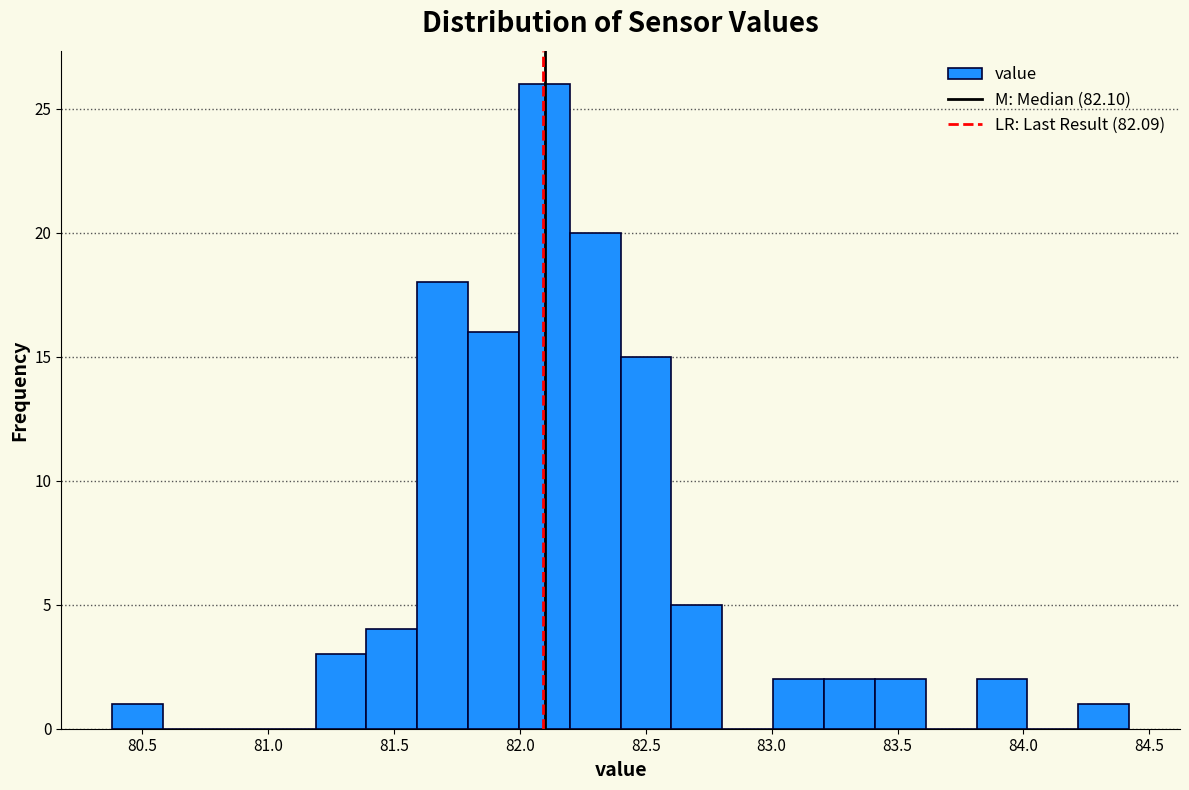

Over which range of the x-axis is the bar tallest?

82.0 to 82.2